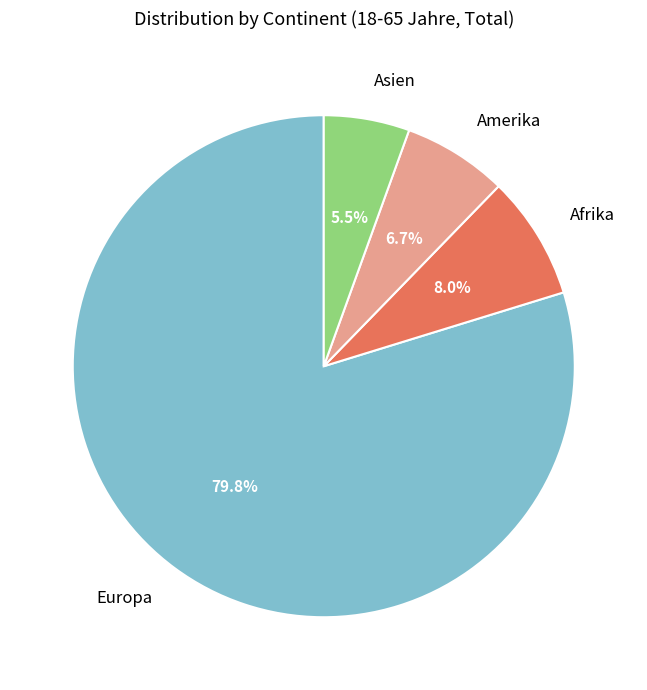

Is it true that Afrika is 13% of the pie?

False